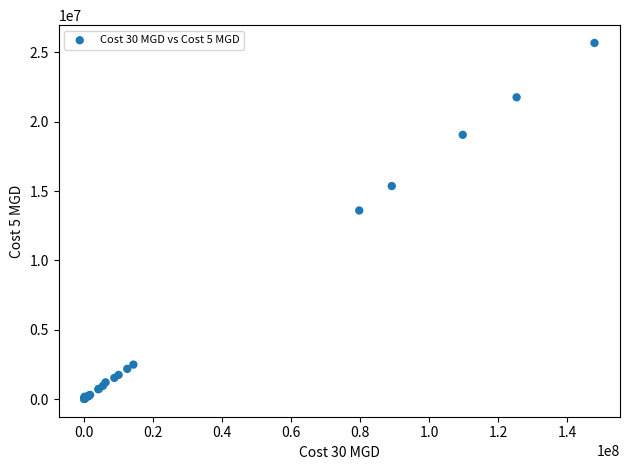

What Y value in the scatter plot is closest to 12843899?

13597544.9